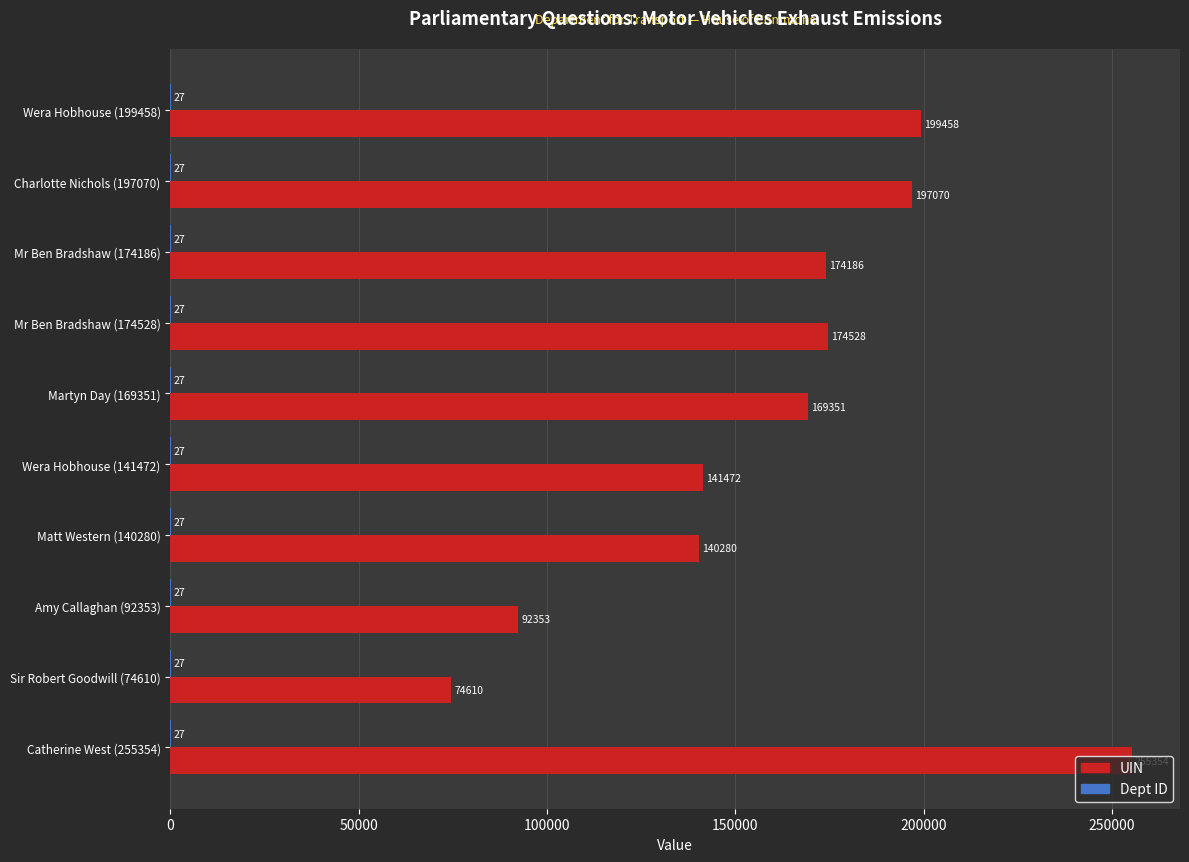

At which label does UIN reach its peak?

Catherine West (255354)